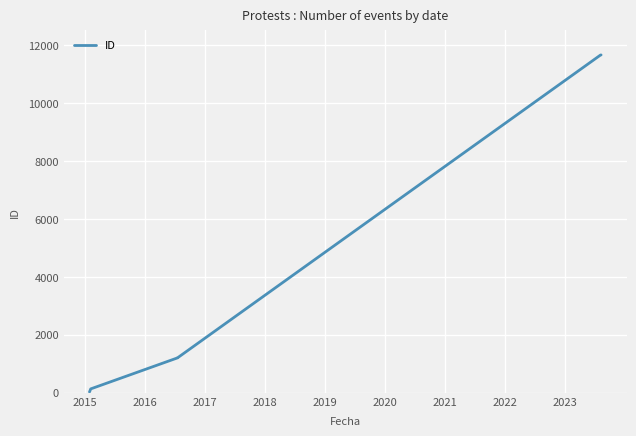

True or false: the data shows 11655 at 2023.

True